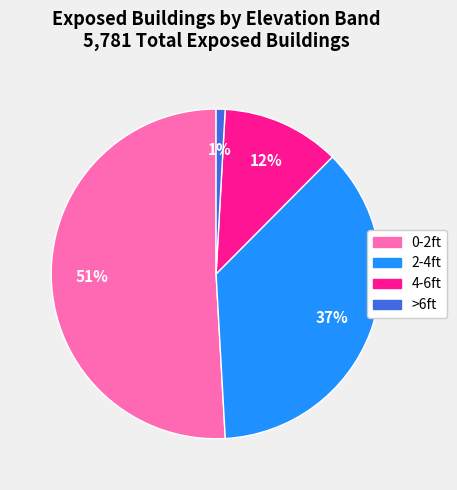

Do 2-4ft and 4-6ft together represent more than half of the pie?

No